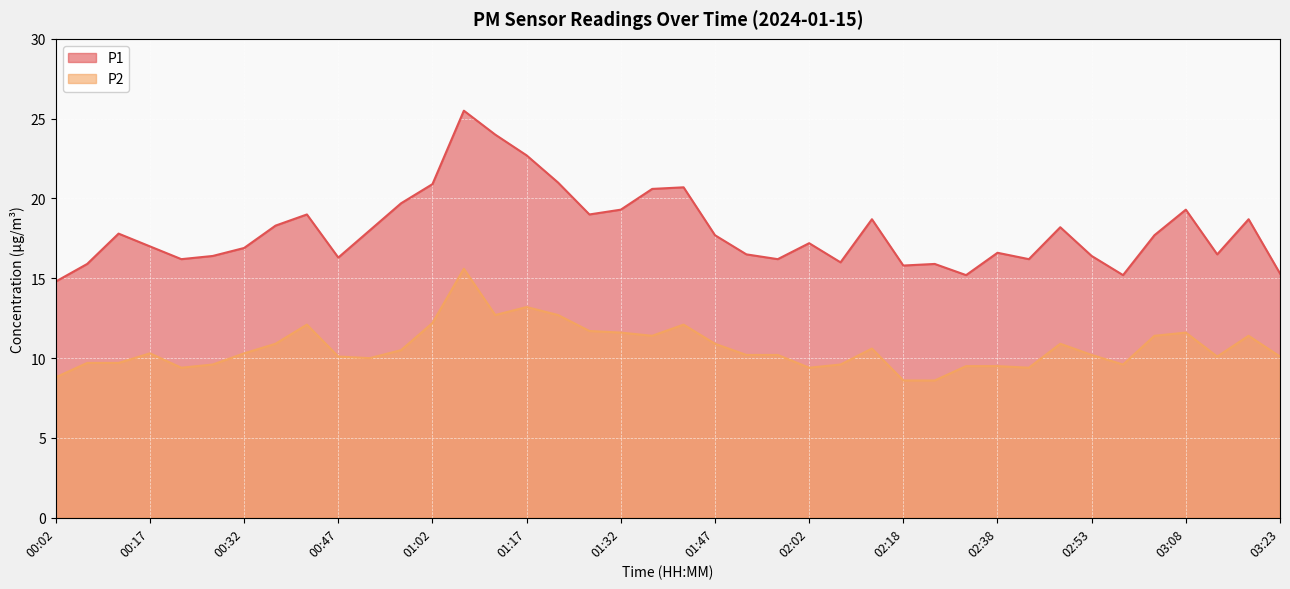

Where is the first local maximum for P2?

00:17